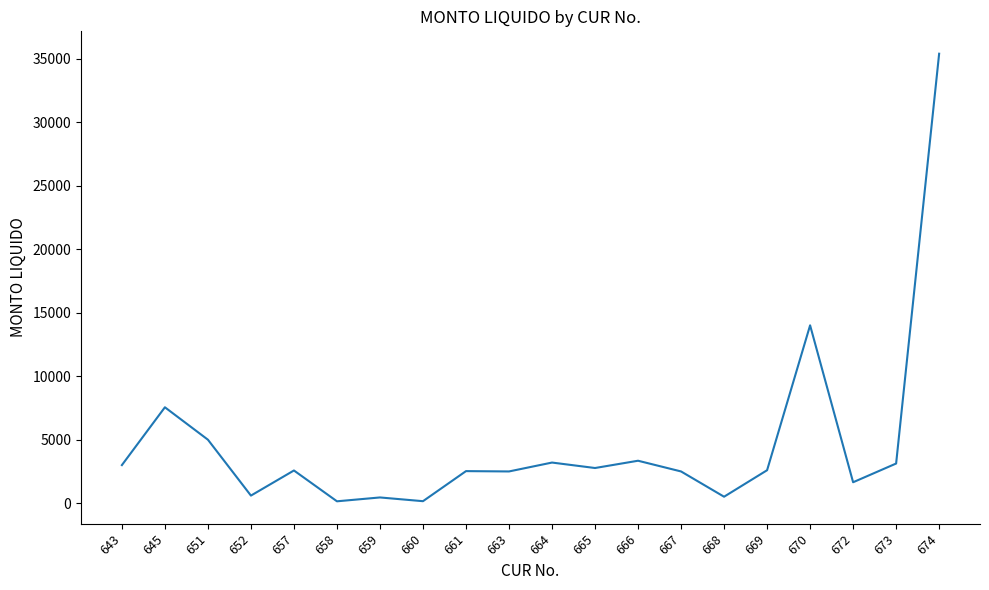

What is the difference between the maximum and minimum values?

35236.0